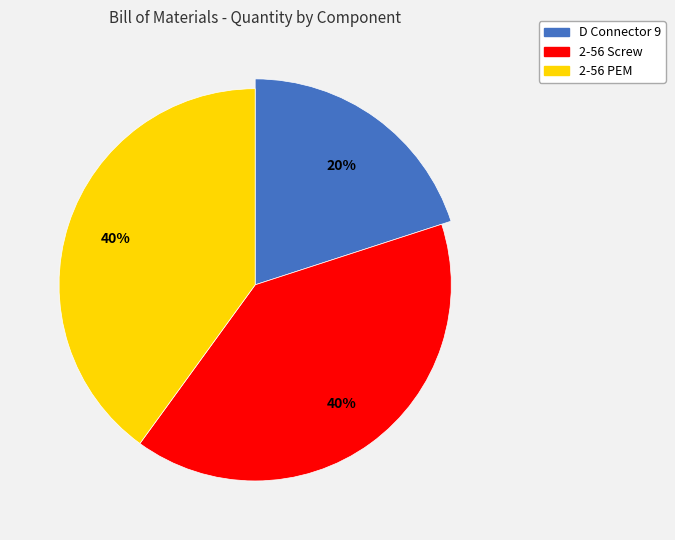

To the nearest percent, what percentage of the pie is 2-56 Screw?

40%